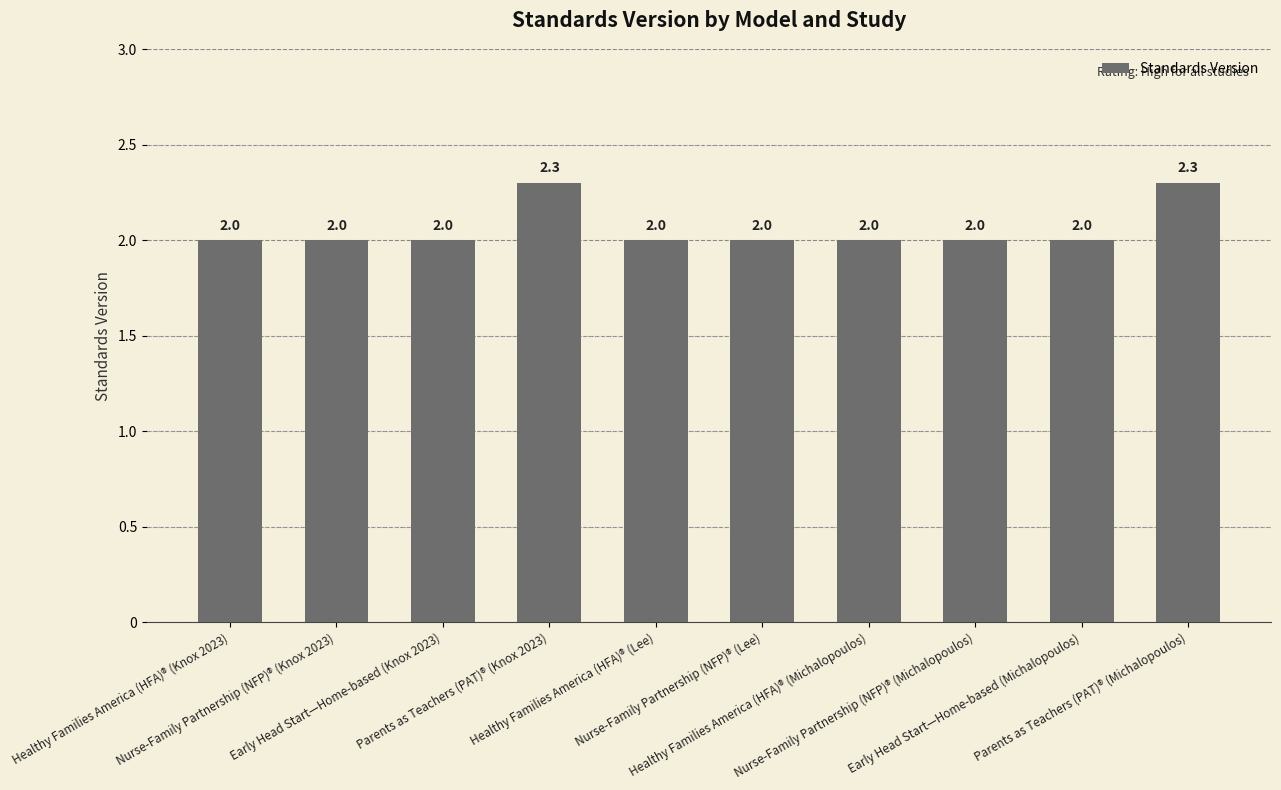

What is the ratio of the value at Nurse-Family Partnership (NFP)® (Lee) to the value at Nurse-Family Partnership (NFP)® (Knox 2023)?

1.0